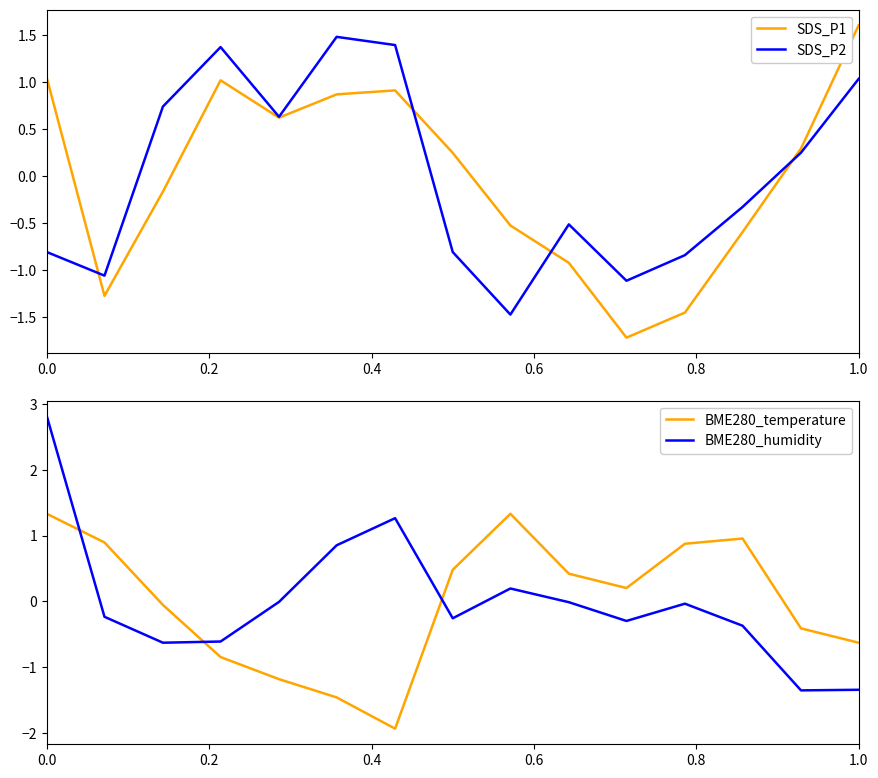

Rank the series by their average value, from highest to lowest.

BME280_humidity, SDS_P2, SDS_P1, BME280_temperature